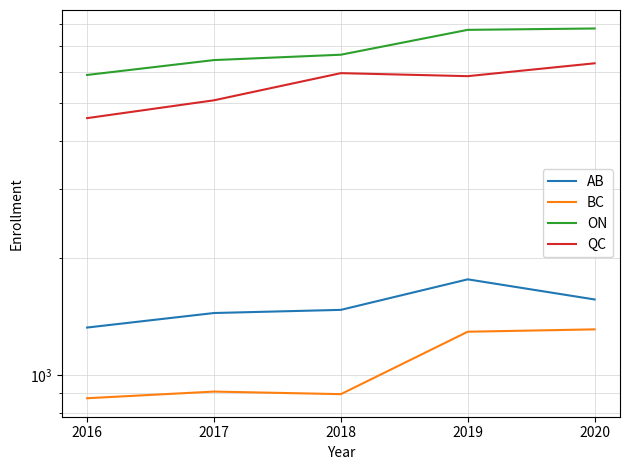

Is the value of QC at 2017 greater than the value of BC at 2018?

Yes